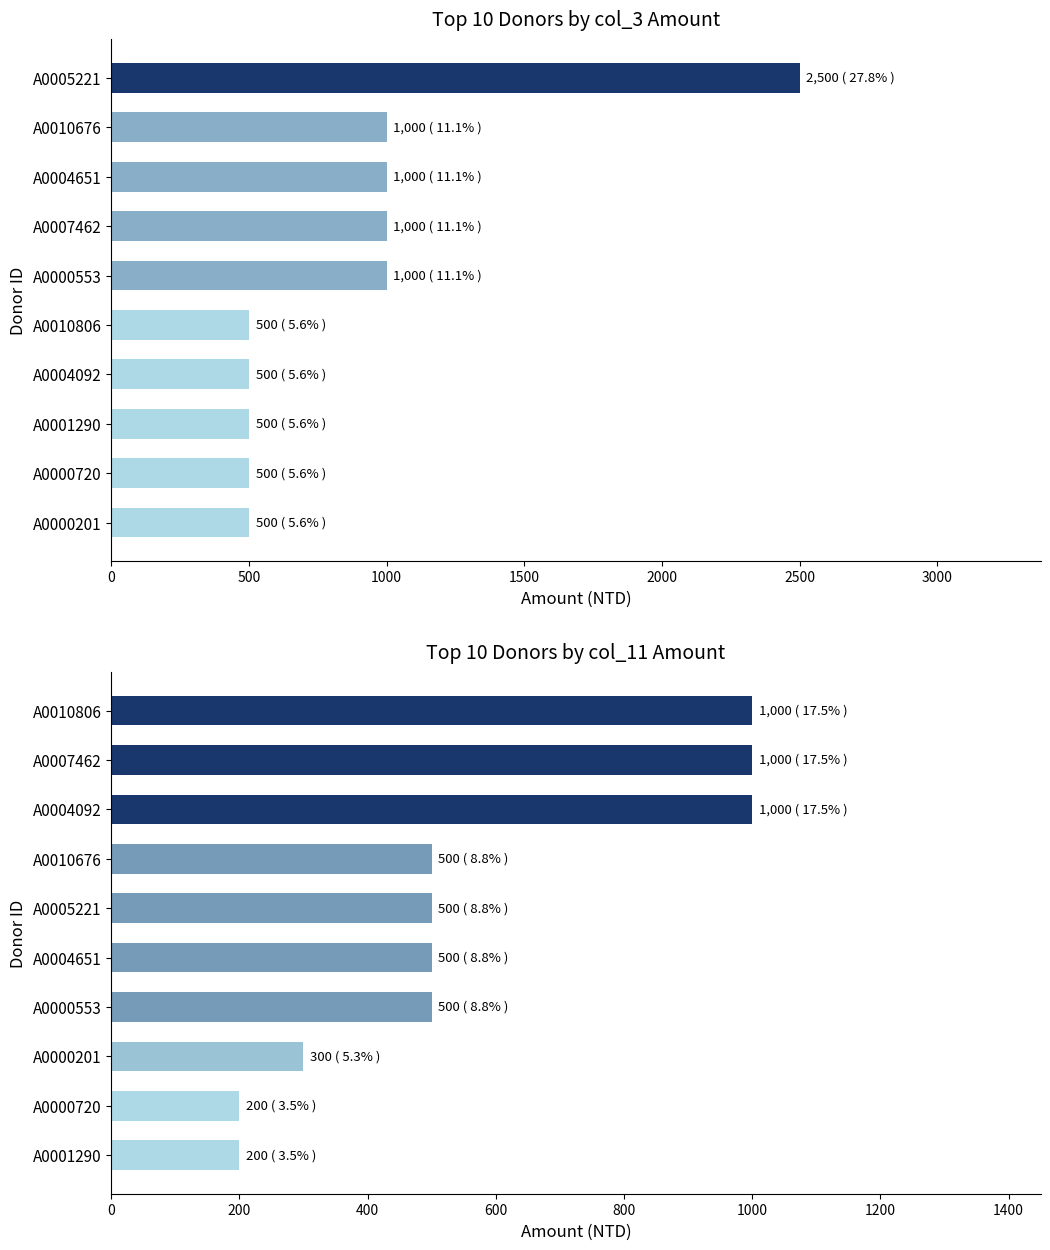

What is the minimum value for col_11?

200